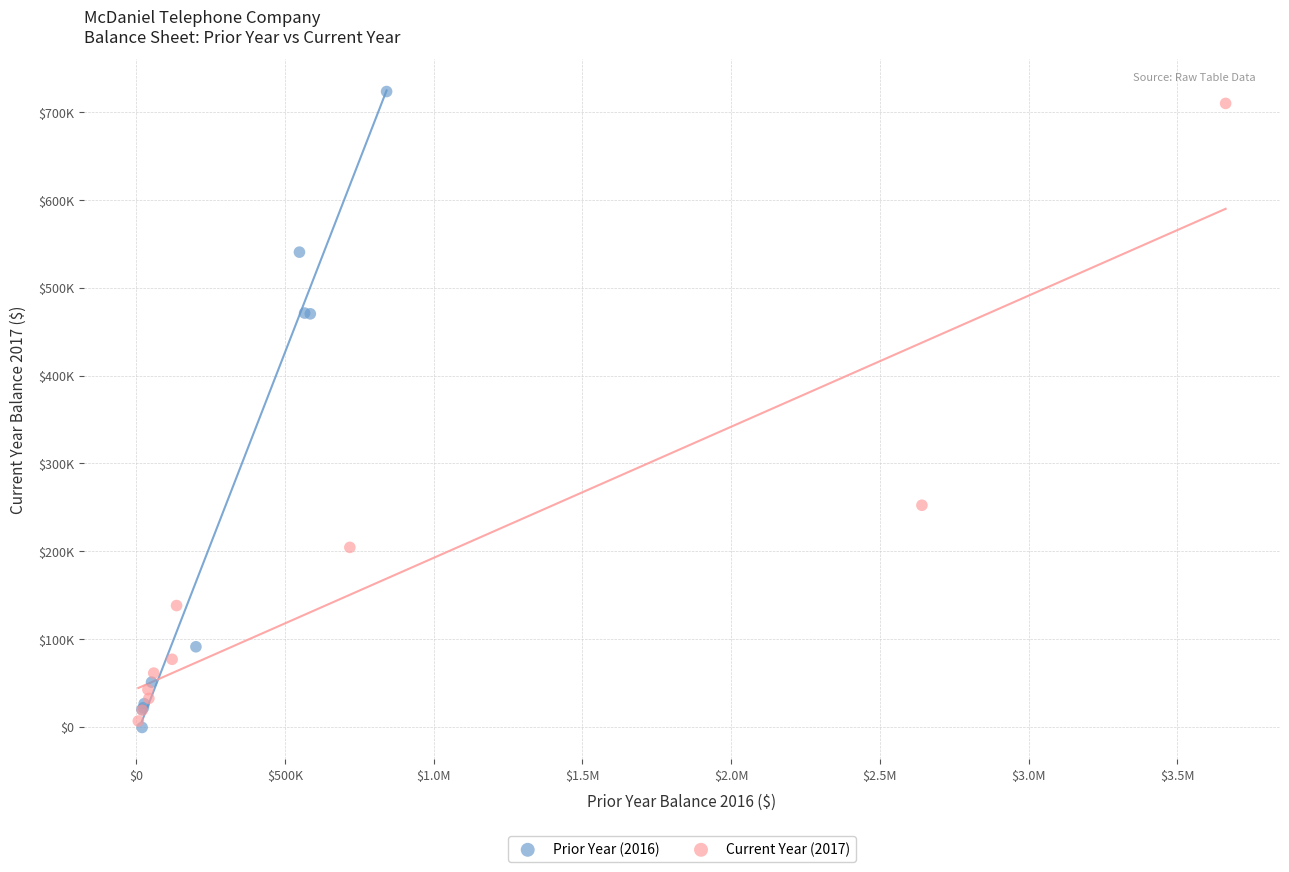

Which series has the largest Y range (max minus min)?

Prior Year (2016)